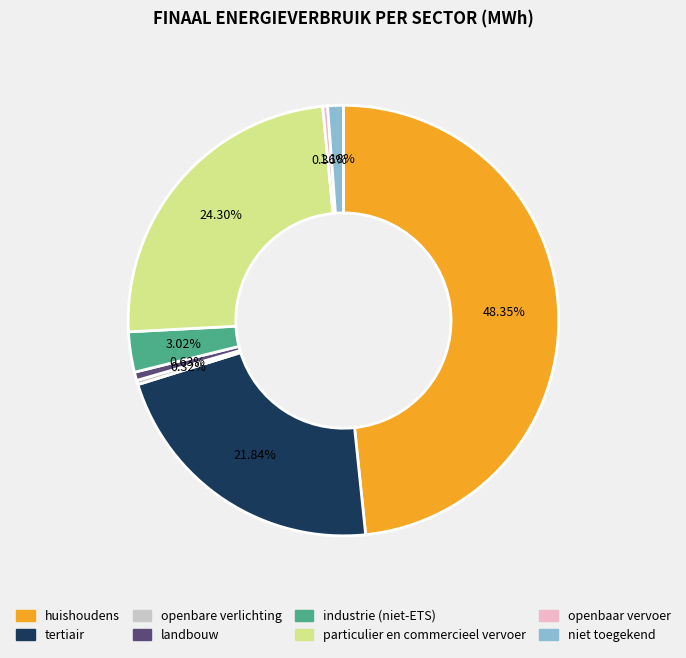

Approximately how many times larger is the value at niet toegekend compared to openbaar vervoer?

3.2